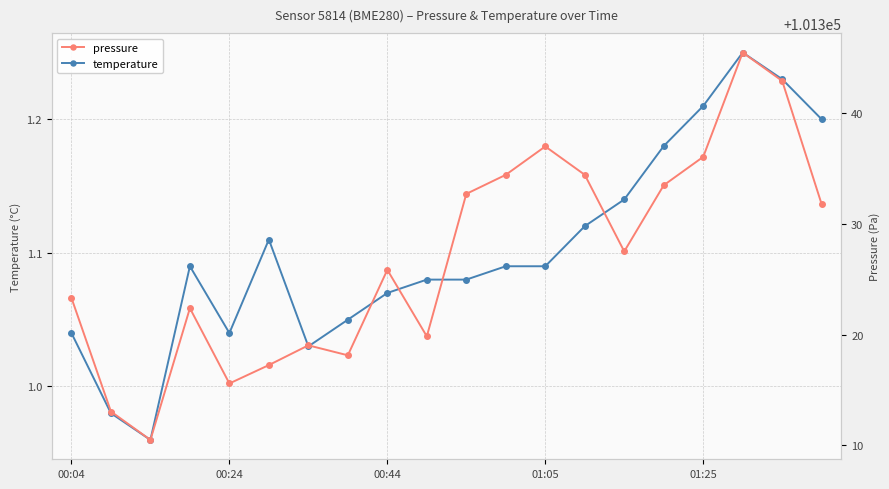

What is the minimum value shown in the chart?

1.0